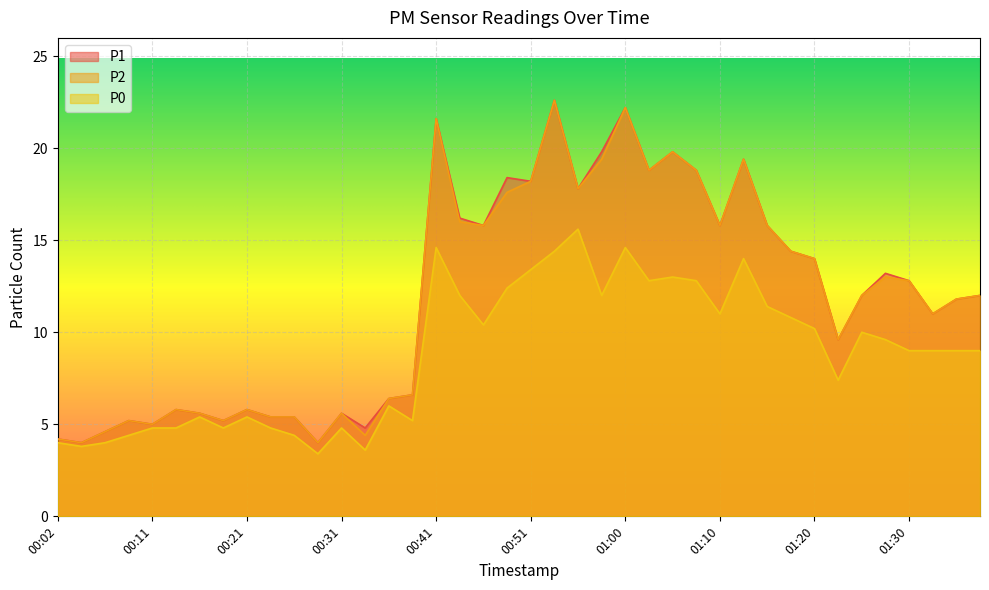

What is the maximum value for P0?

15.6